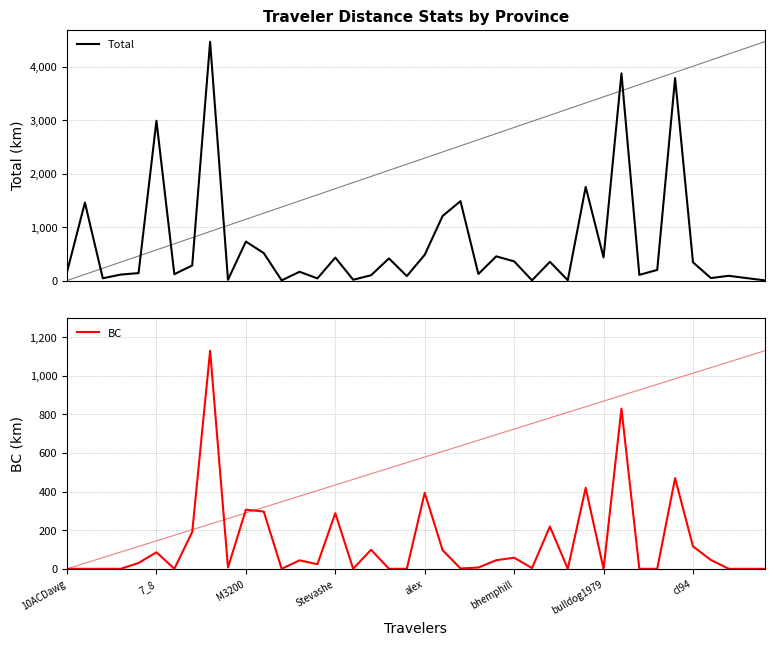

The value of Total at 33 is 197.9. True or false?

True